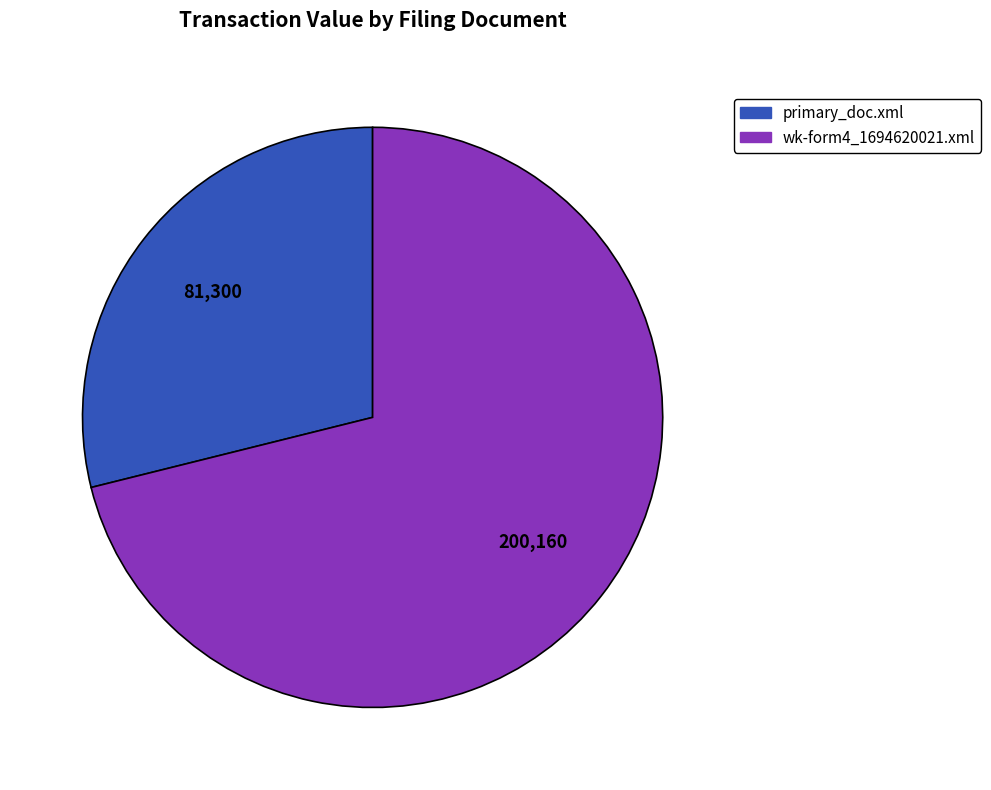

Approximately how many times larger is the value at primary_doc.xml compared to wk-form4_1694620021.xml?

0.4